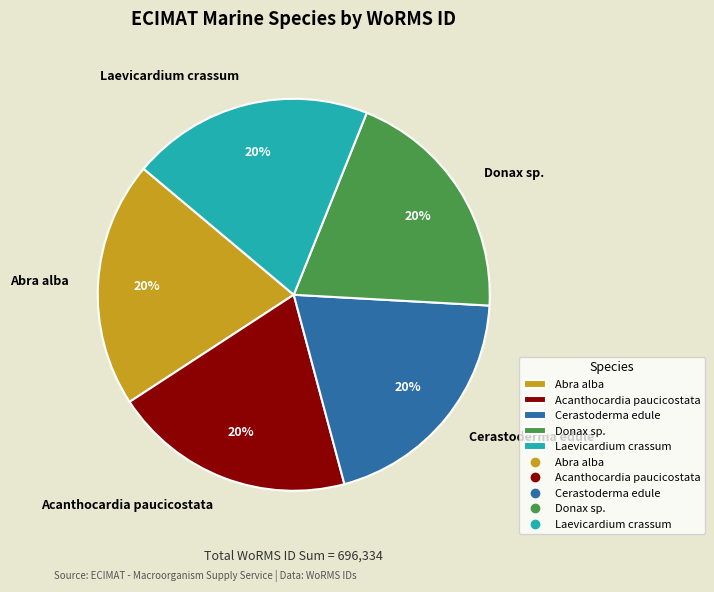

To the nearest percent, what is the average slice percentage?

20%